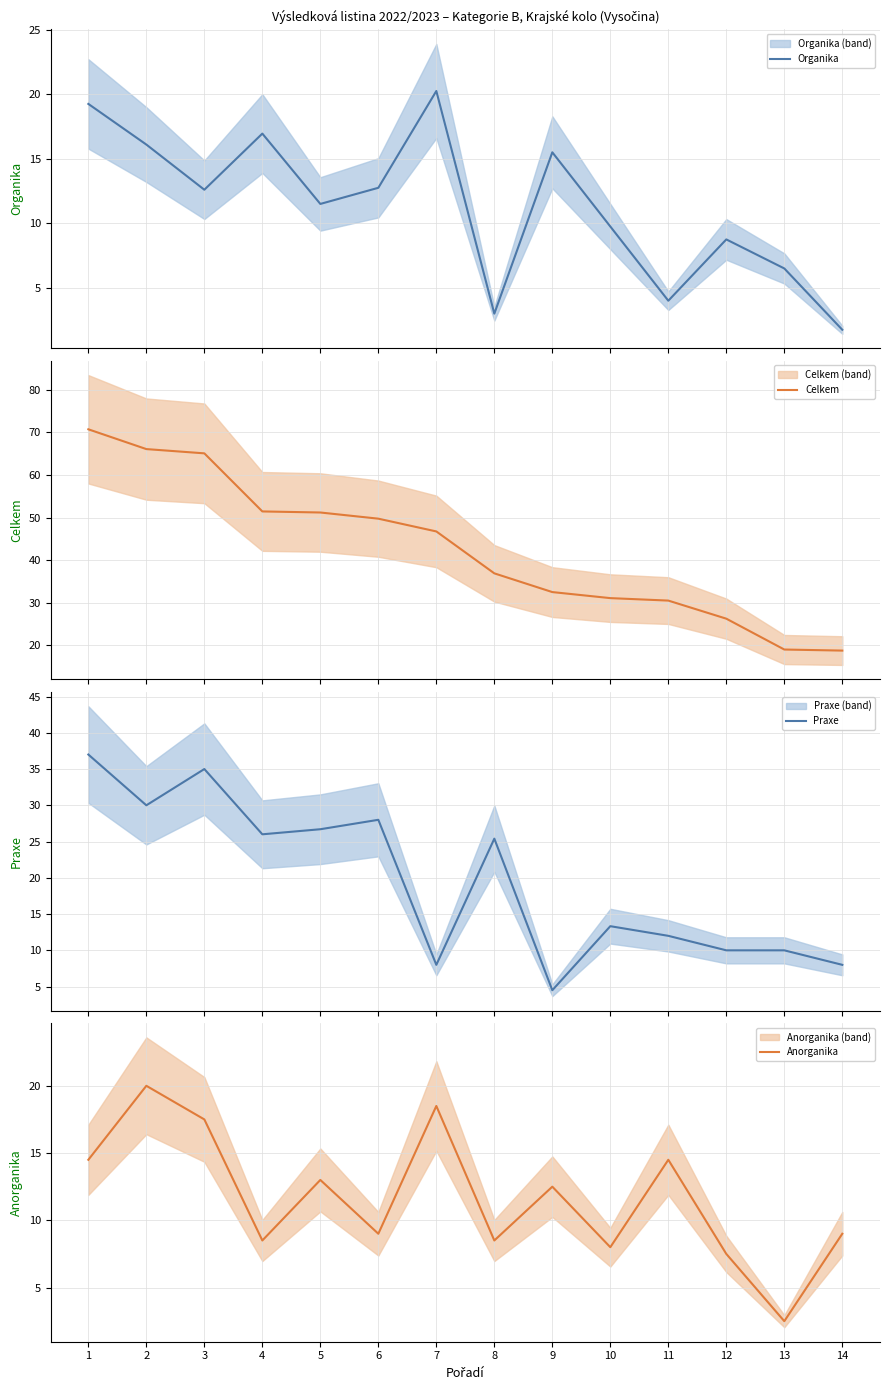

What is the difference between the second highest and minimum values in the Praxe series?

30.5